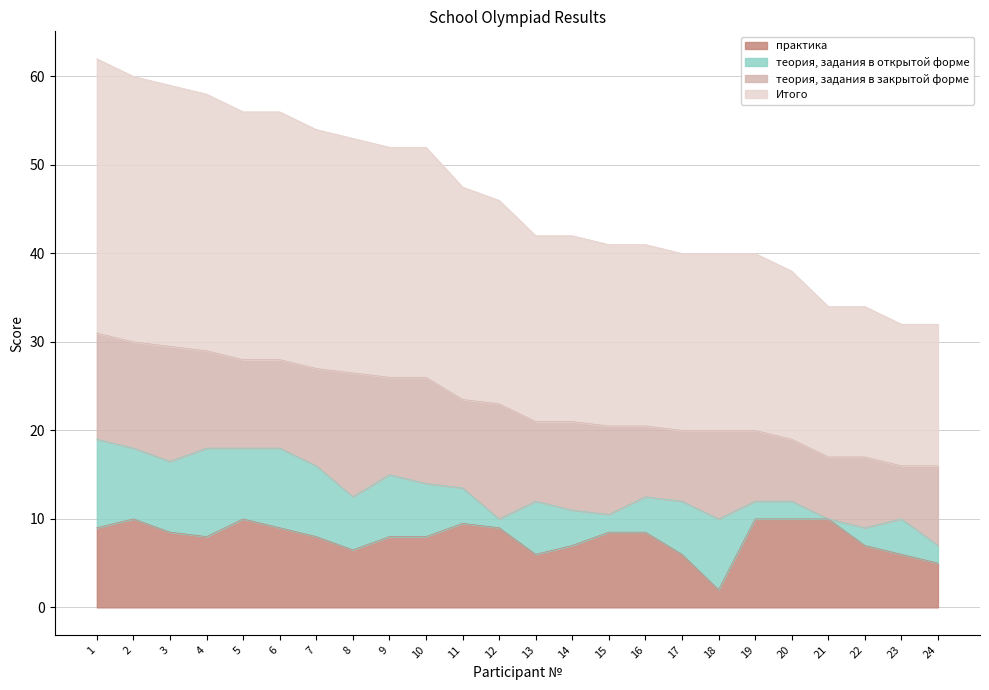

What is the difference between the практика values at 2 and 9?

2.0